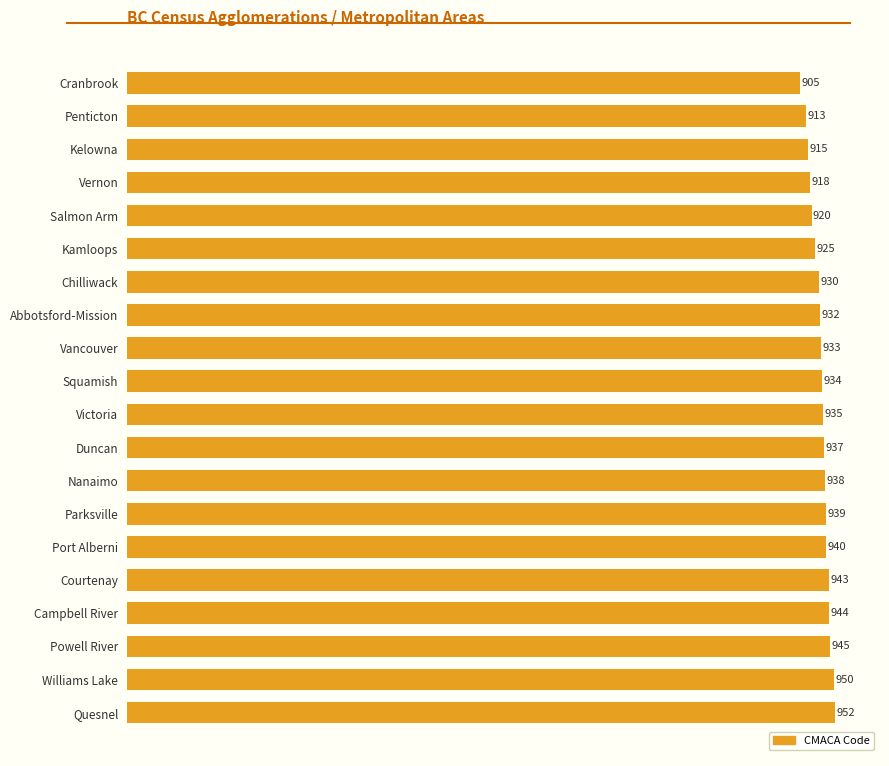

List the labels in order of value, largest first.

Quesnel, Williams Lake, Powell River, Campbell River, Courtenay, Port Alberni, Parksville, Nanaimo, Duncan, Victoria, Squamish, Vancouver, Abbotsford-Mission, Chilliwack, Kamloops, Salmon Arm, Vernon, Kelowna, Penticton, Cranbrook